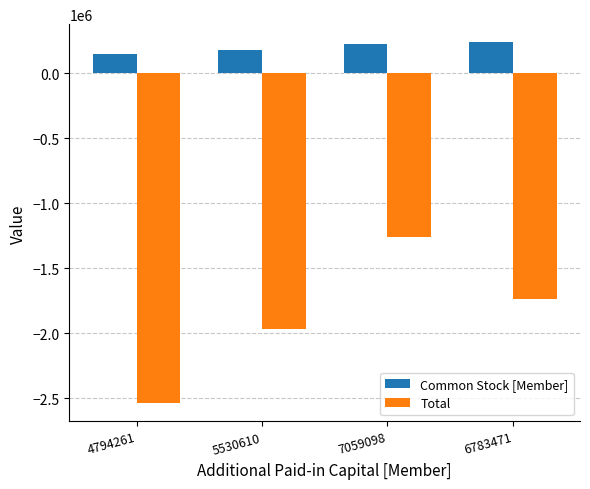

Read the Total value at 4794261.

-2541280